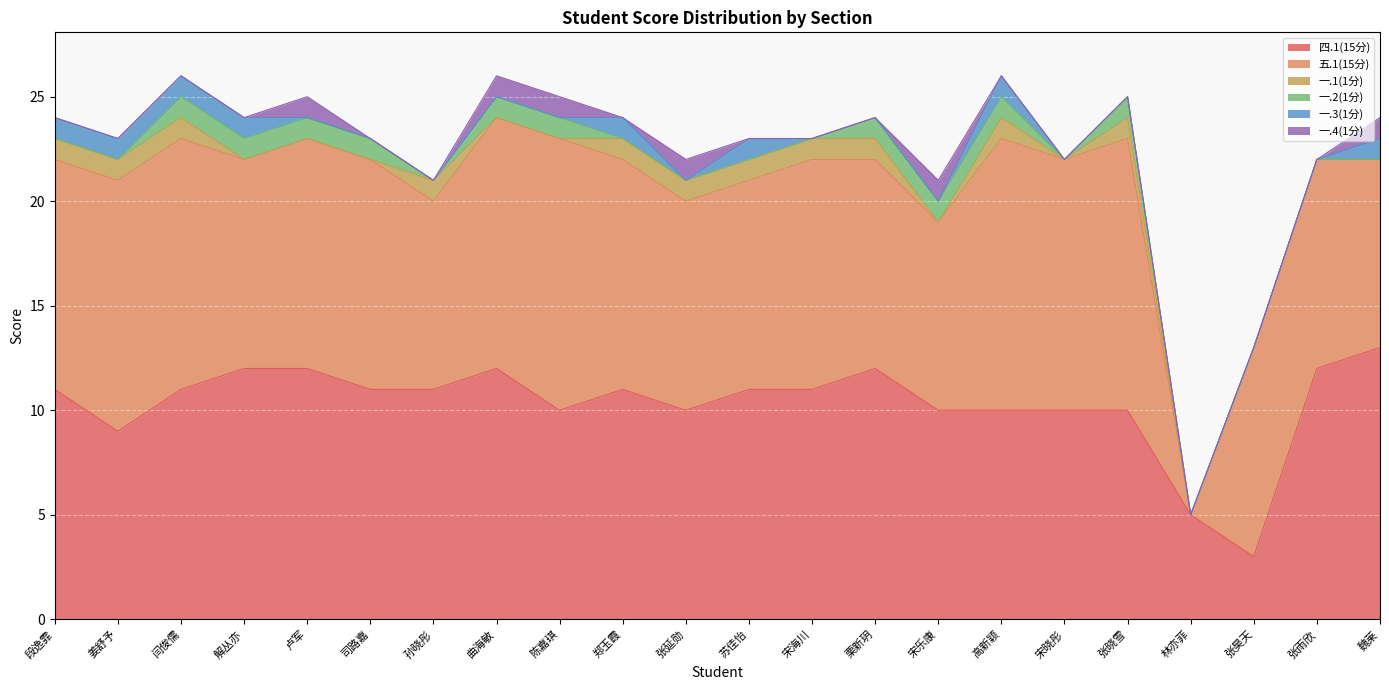

At how many categories does at least one series exceed 0?

22